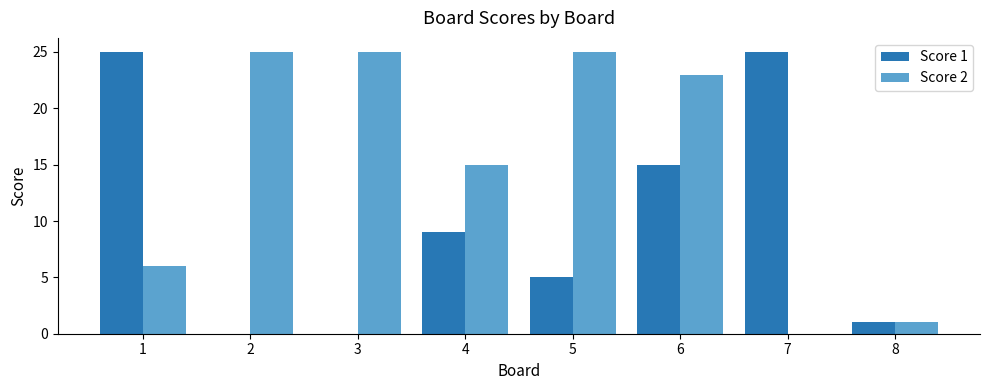

Read the Score 2 value at 5, to the nearest 5.

25